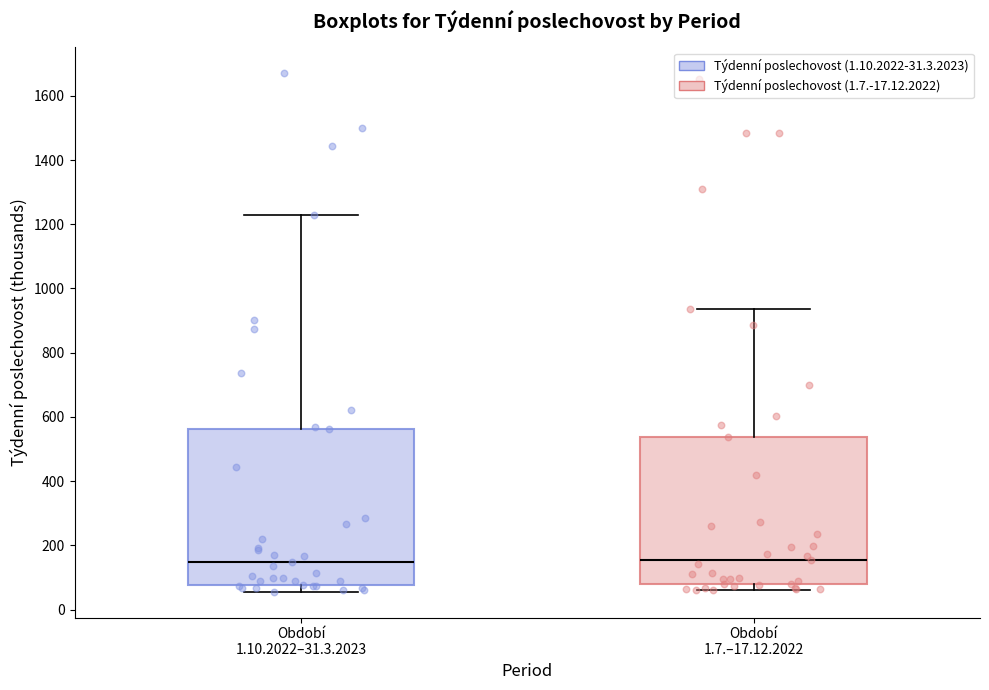

Reading left to right, read every box against the y-axis: the position of its median line, the range the box covers, and the ends of its whiskers. The values are not printed on the chart, so give them approximately, as read against the axis.

Období 1.10.2022–31.3.2023: median 140, box 80 to 560, whiskers 60 to 1220
Období 1.7.–17.12.2022: median 160, box 80 to 540, whiskers 60 to 940